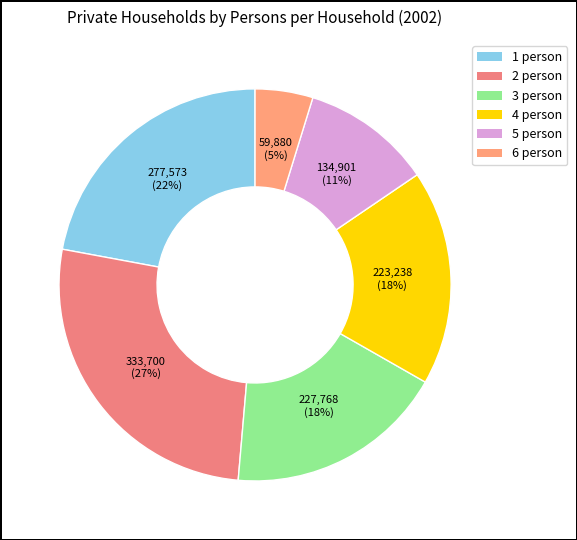

Rank the categories by value from highest to lowest.

2 person, 1 person, 3 person, 4 person, 5 person, 6 person